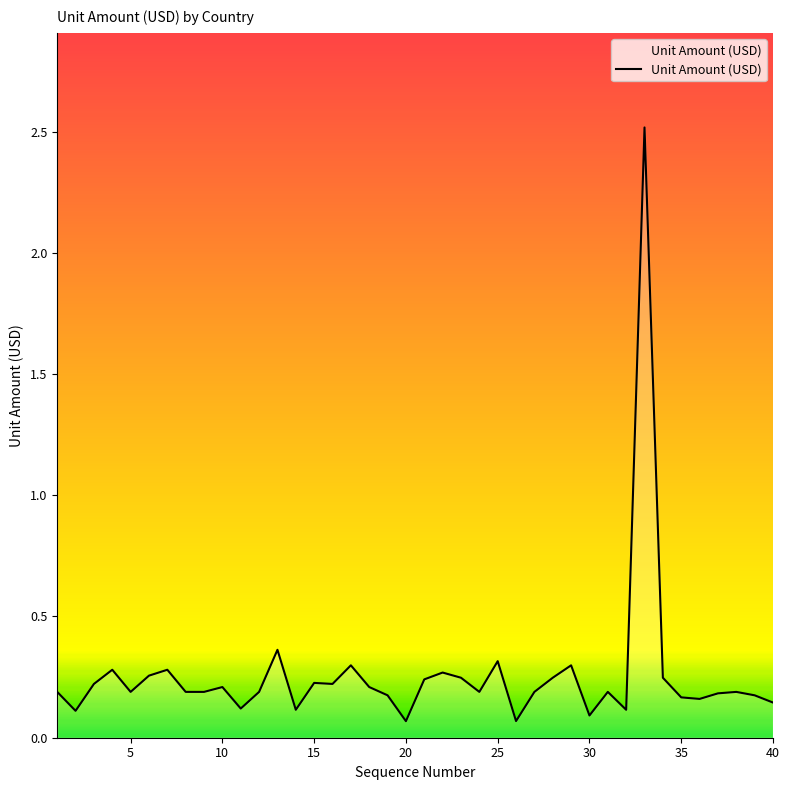

Does the chart have visible grid lines?

No